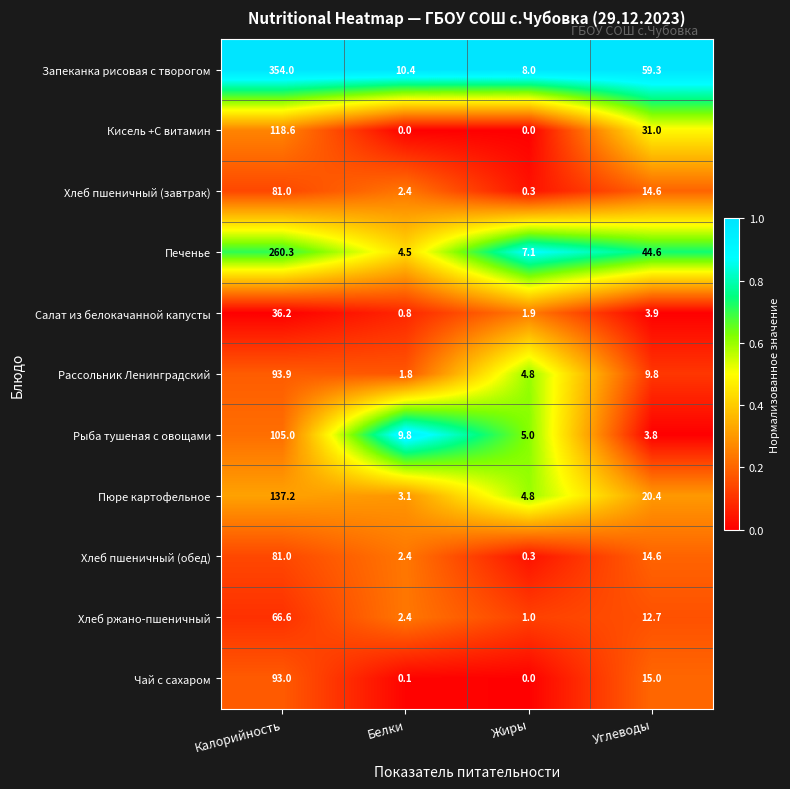

What is the sum of all Рассольник Ленинградский values?

110.3